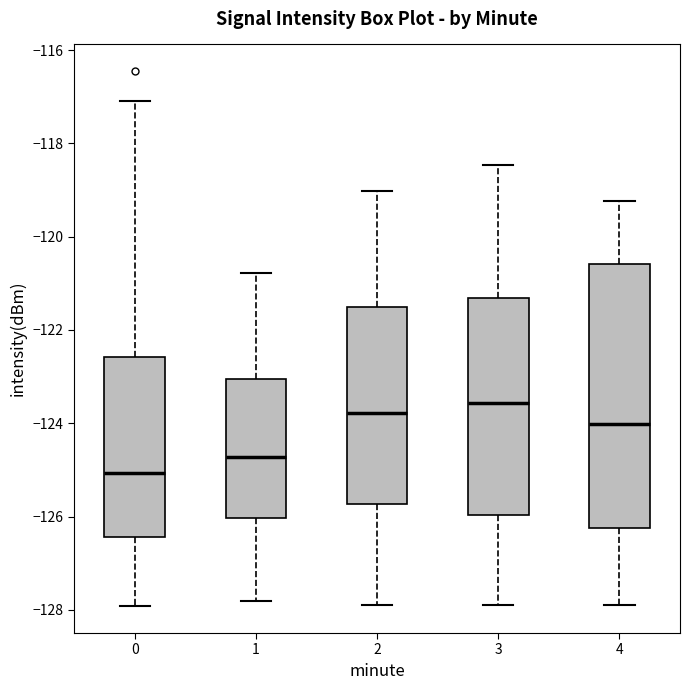

Where does the lower whisker of the box at x = 3 end on the y-axis? The values are not printed on the chart, so give them approximately, as read against the axis.

-127.8